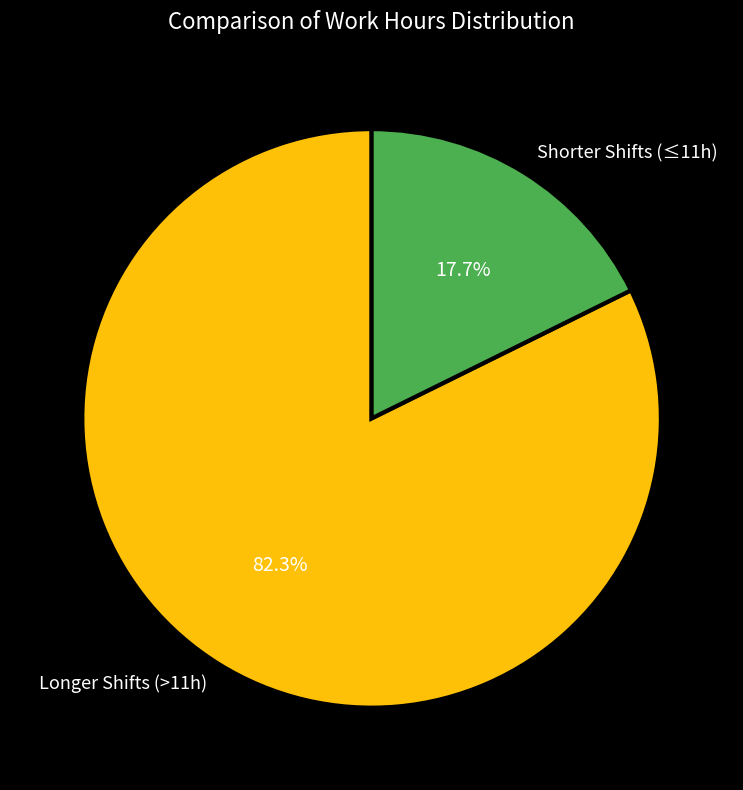

What is the ratio of the value at Longer Shifts (>11h) to the value at Shorter Shifts (≤11h)?

4.6